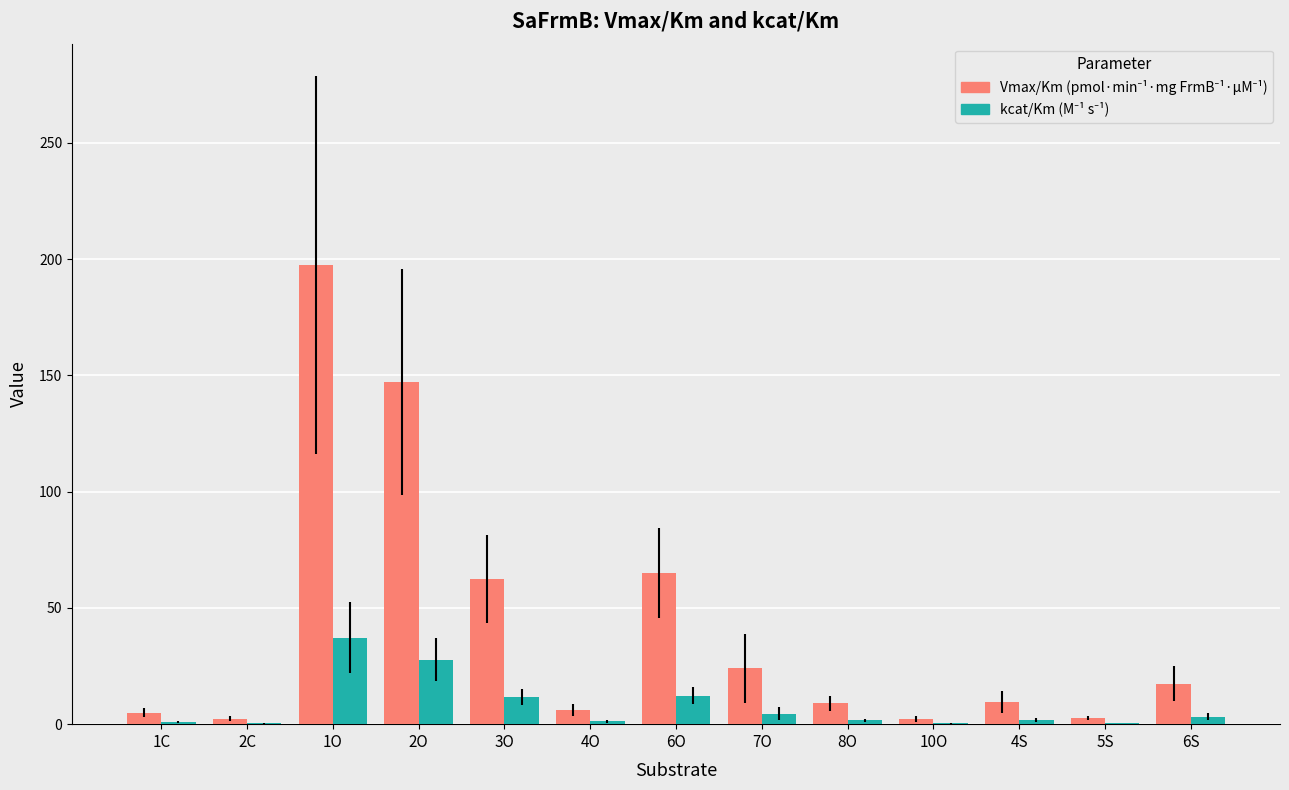

Does the chart contain stacked bars?

No